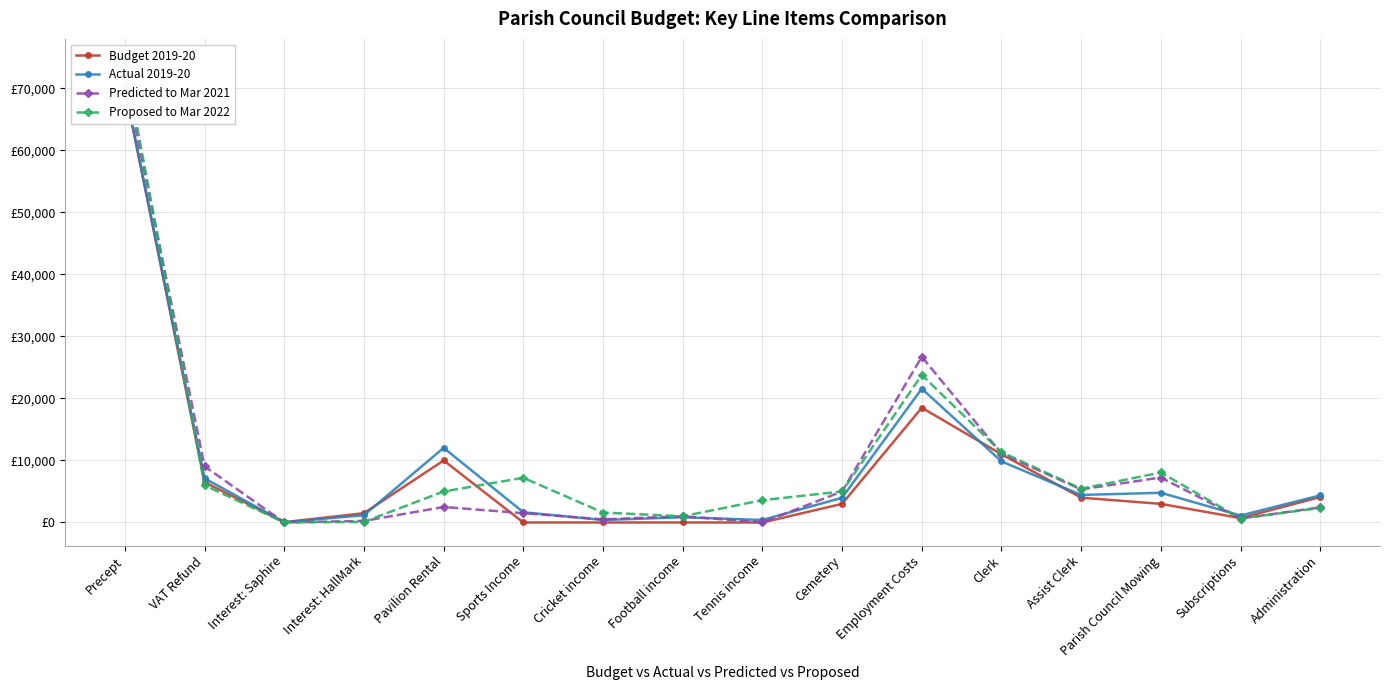

Between Interest: HallMark and Employment Costs, which series saw the biggest shift?

Predicted to Mar 2021